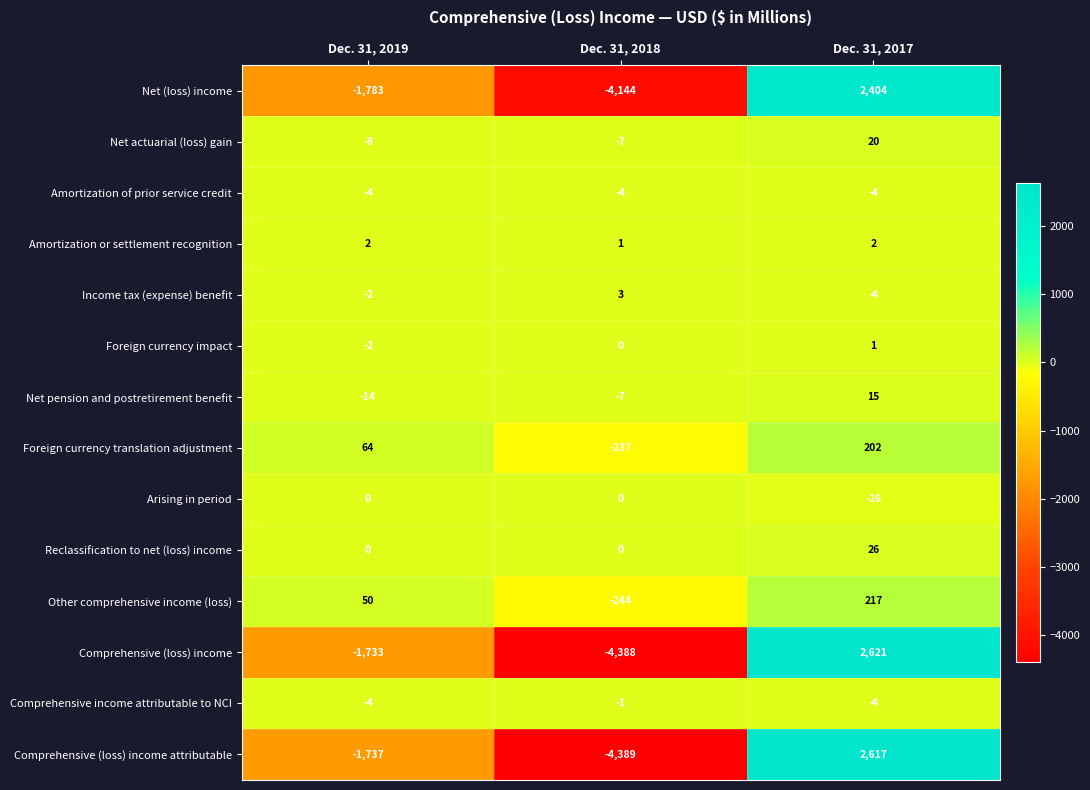

What is the minimum value for Arising in period?

-26